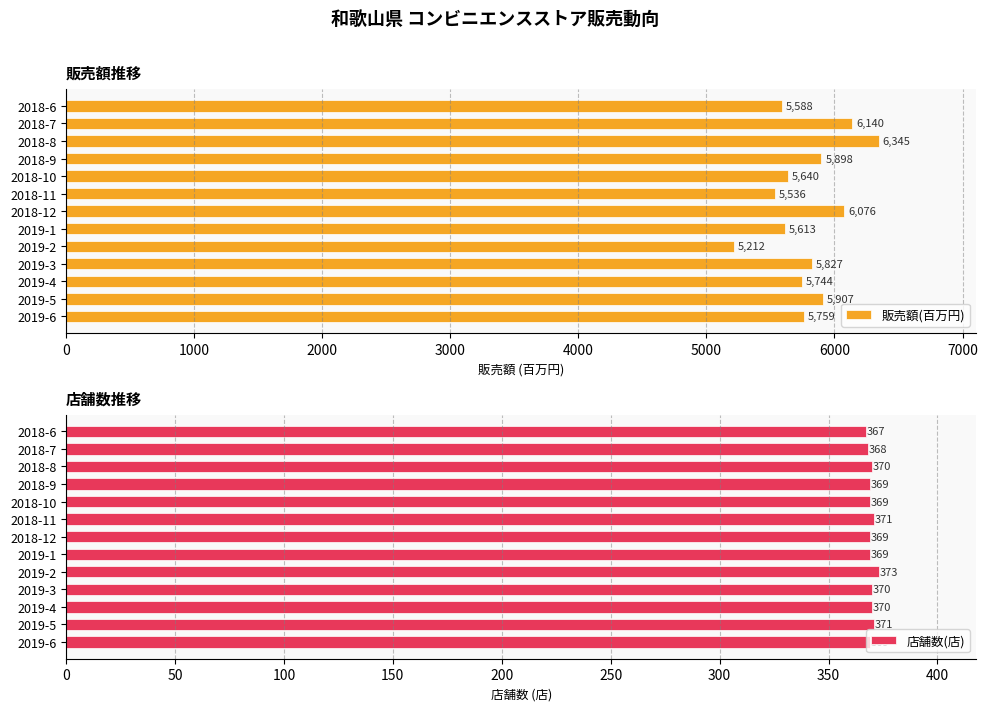

What is the sum of all 販売額(百万円) values?

75285